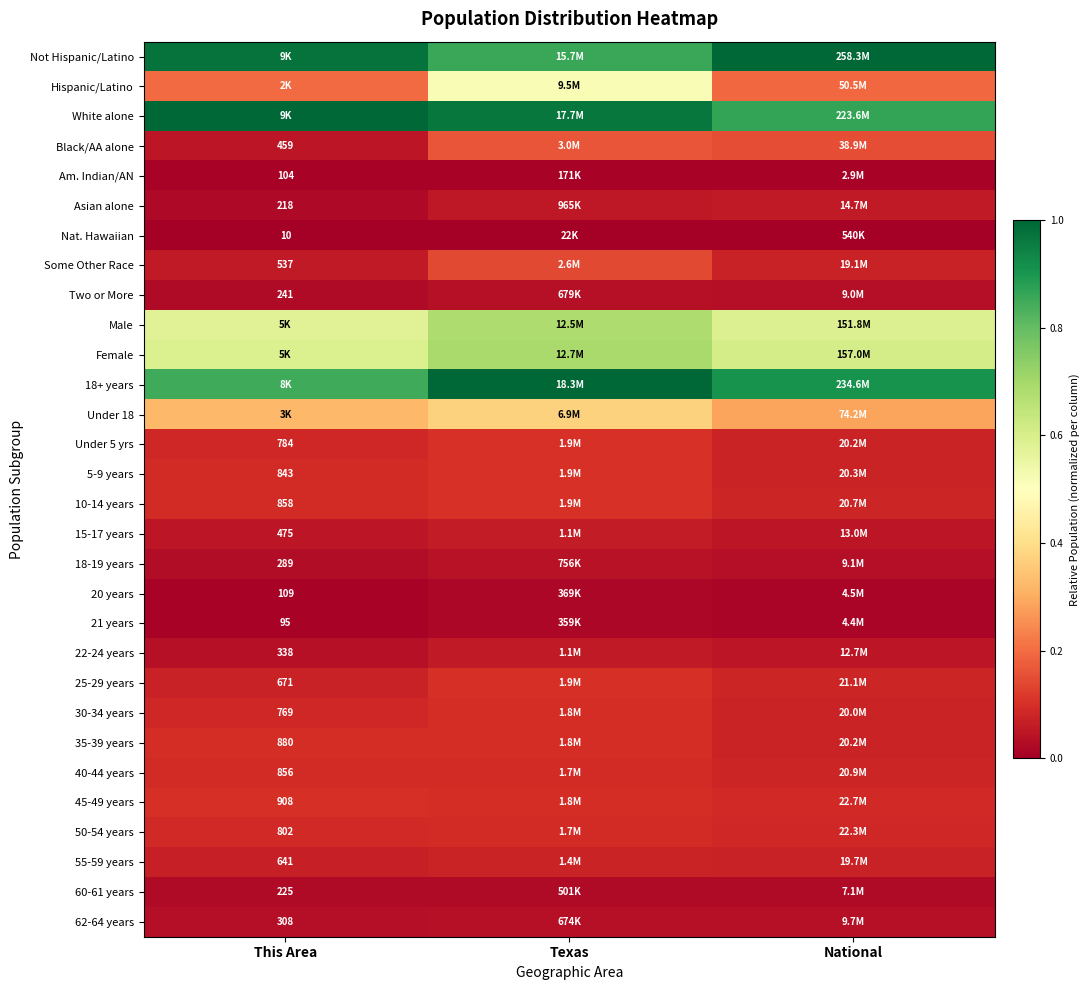

At Texas, list the series in order from smallest to largest.

Nat. Hawaiian, Am. Indian/AN, 21 years, 20 years, 60-61 years, 62-64 years, Two or More, 18-19 years, Asian alone, 22-24 years, 15-17 years, 55-59 years, 50-54 years, 40-44 years, 30-34 years, 45-49 years, 35-39 years, 25-29 years, 10-14 years, 5-9 years, Under 5 yrs, Some Other Race, Black/AA alone, Under 18, Hispanic/Latino, Male, Female, Not Hispanic/Latino, White alone, 18+ years